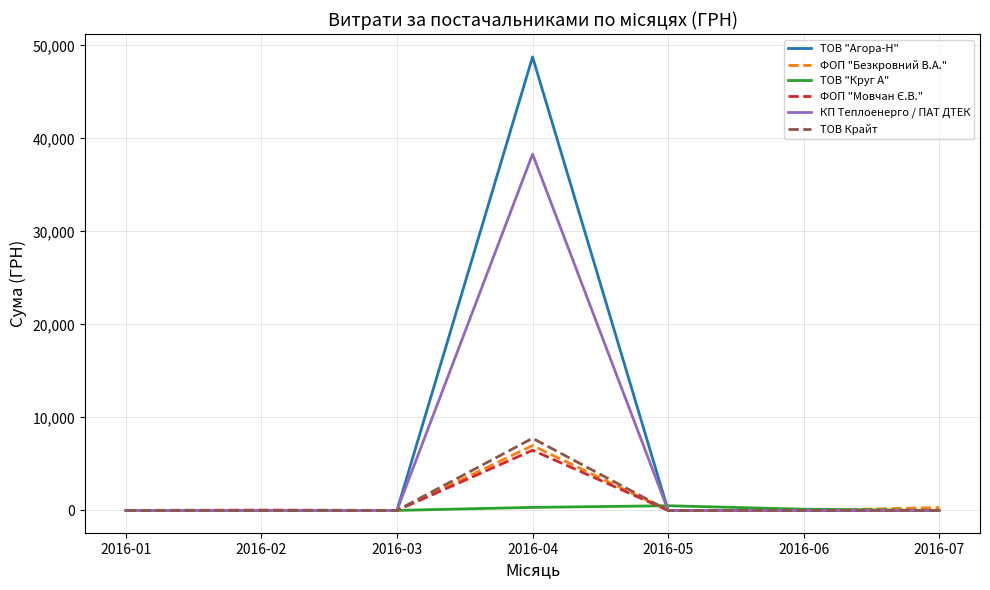

The ТОВ Крайт series shows 7757.3 at 2016-04. True or false?

True